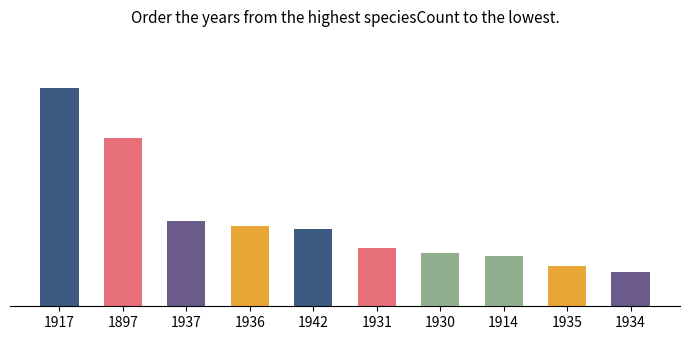

Does the chart contain any negative values?

No